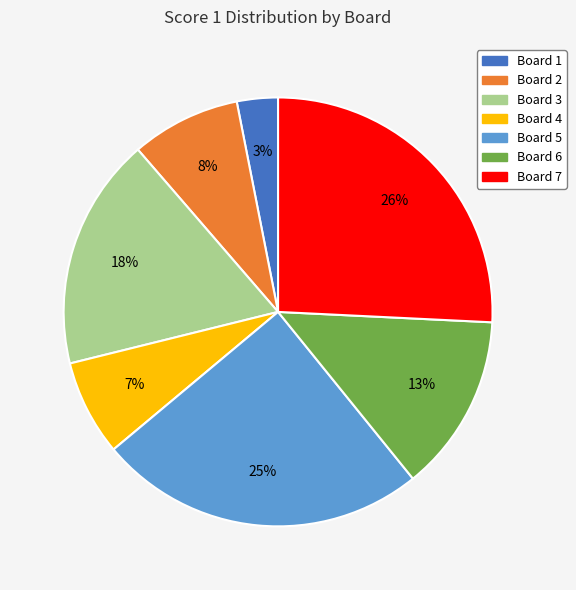

Does any single category account for the majority?

No